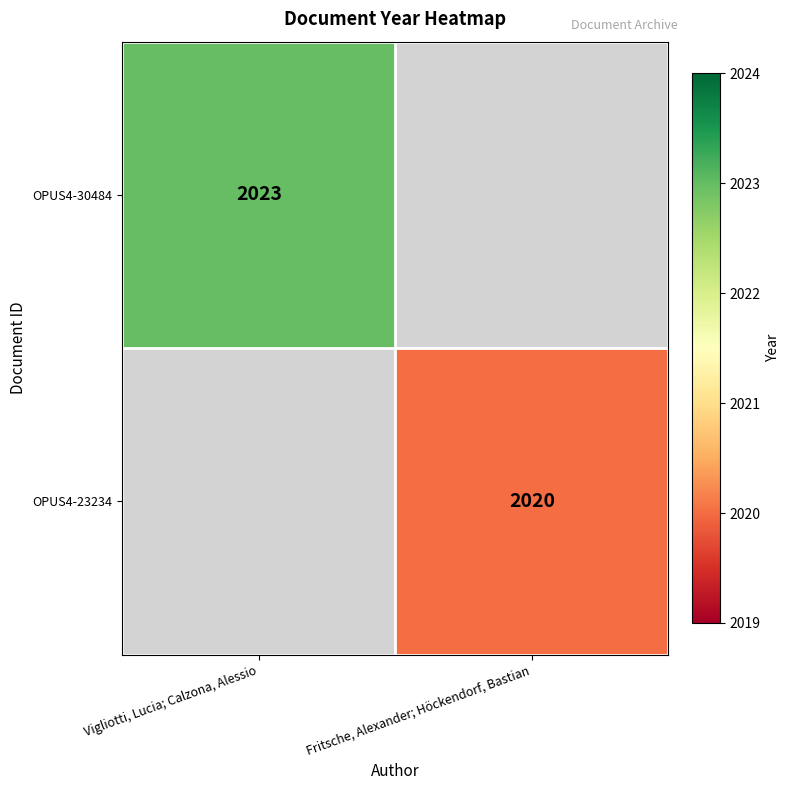

The OPUS4-23234 series shows 2020 at Fritsche, Alexander; Höckendorf, Bastian. True or false?

True